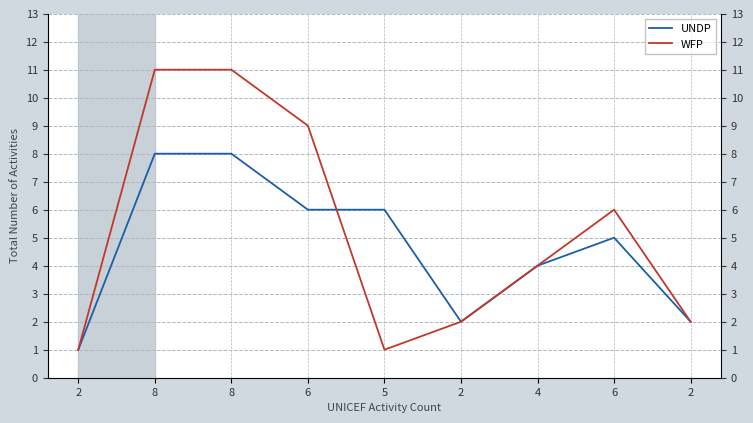

What is the total value across all series at 8?

19